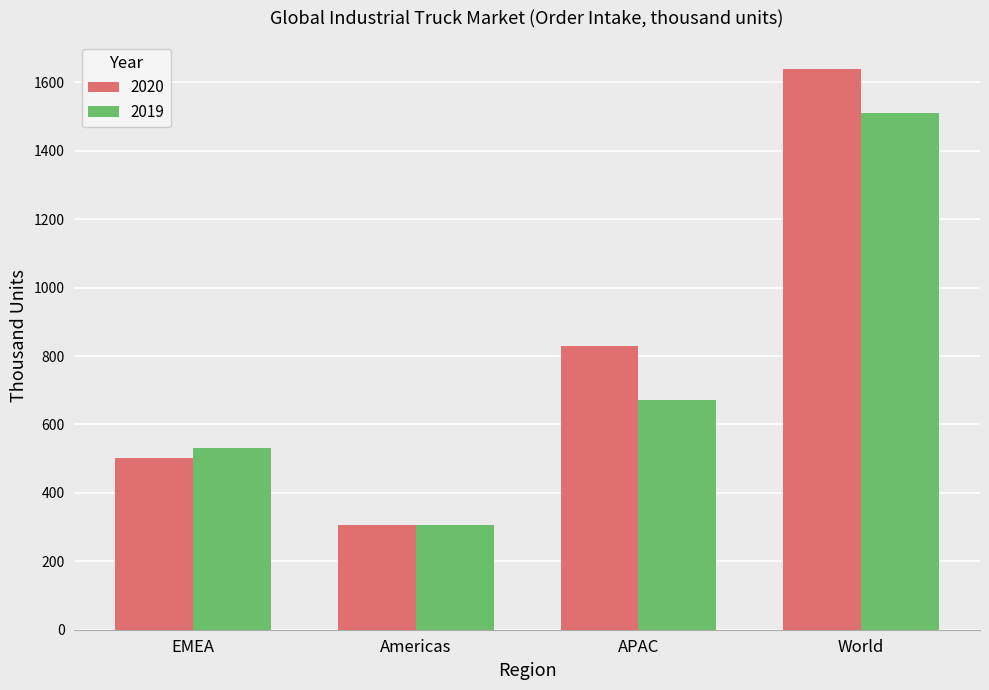

What is the label of the 3rd bar from the left?

APAC